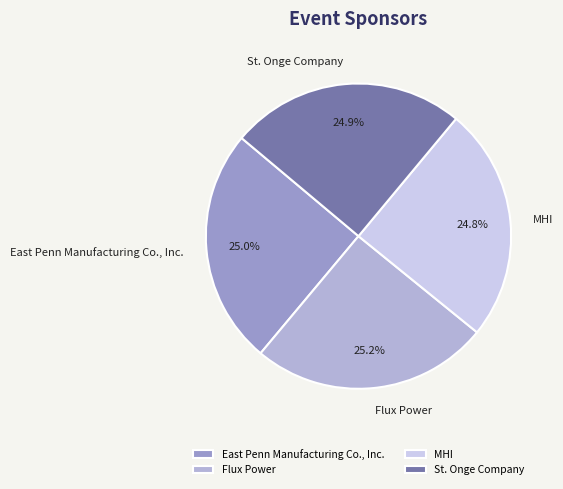

What portion of the pie excludes MHI?

75.2%